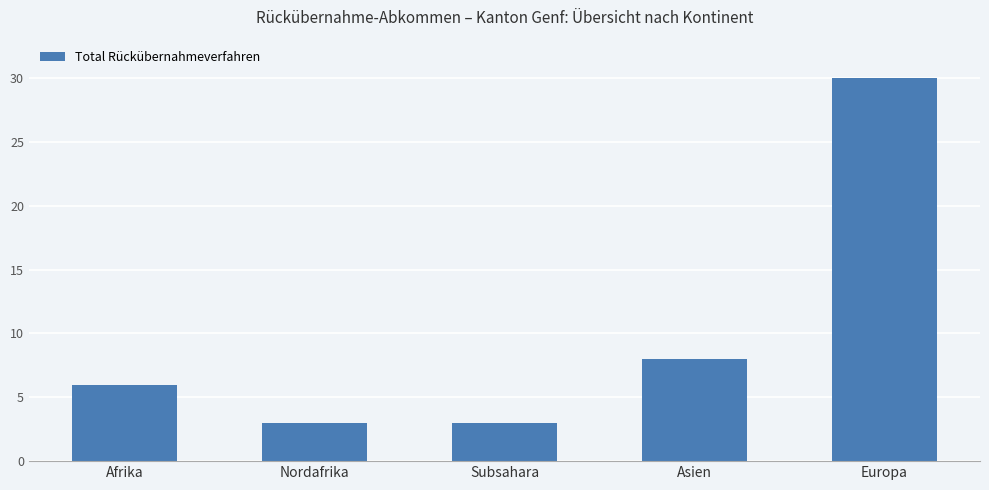

The chart shows a value of 13 at Asien. True or false?

False